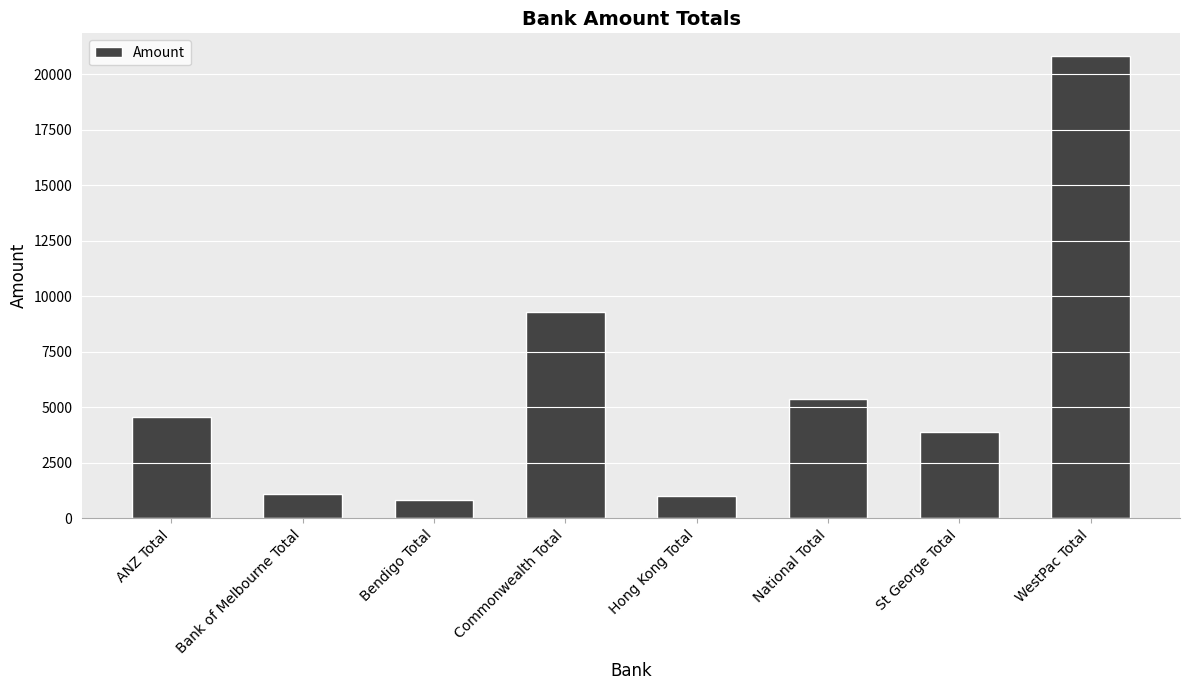

The chart shows a value of 8693.8 at National Total. True or false?

False